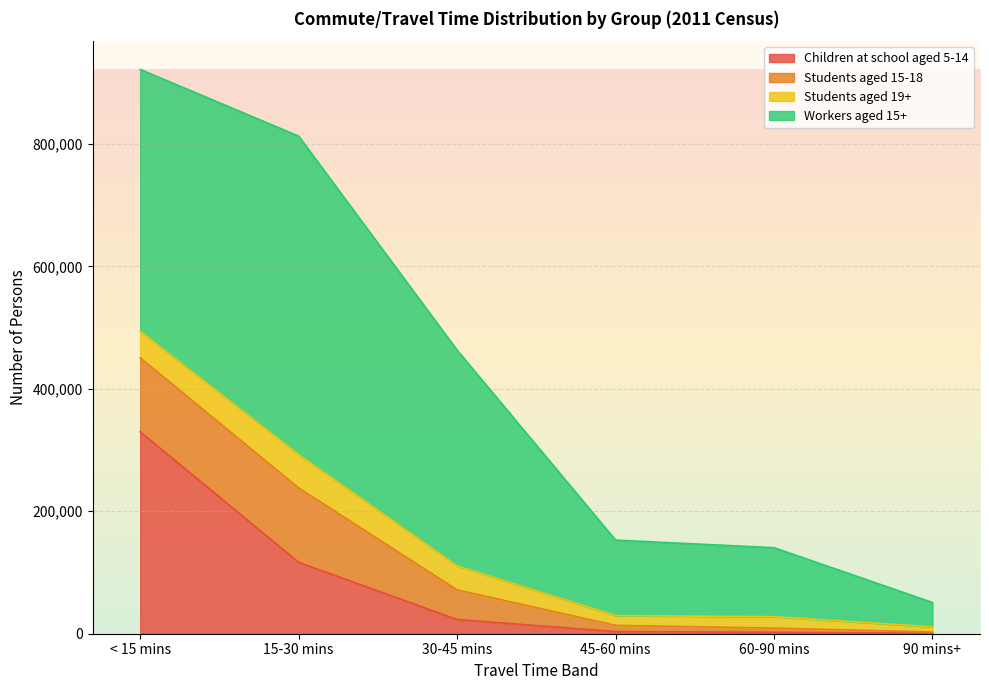

At which category is the sum across all series the highest?

< 15 mins